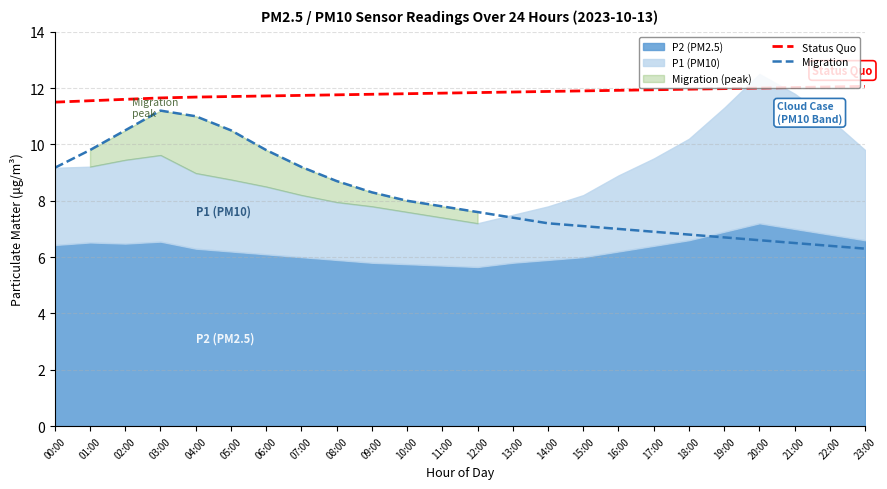

The value of Status Quo at 09:00 is 11.8. True or false?

True